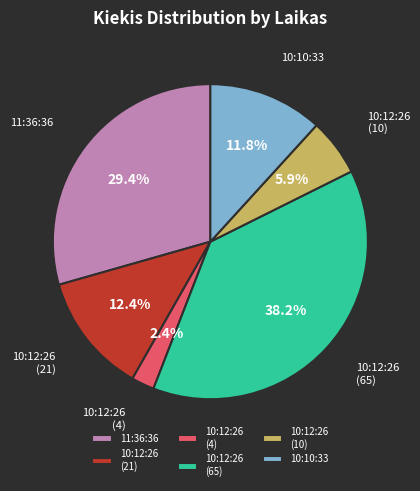

Combined, what portion of the pie is 10:12:26 (21) and 11:36:36?

41.8%